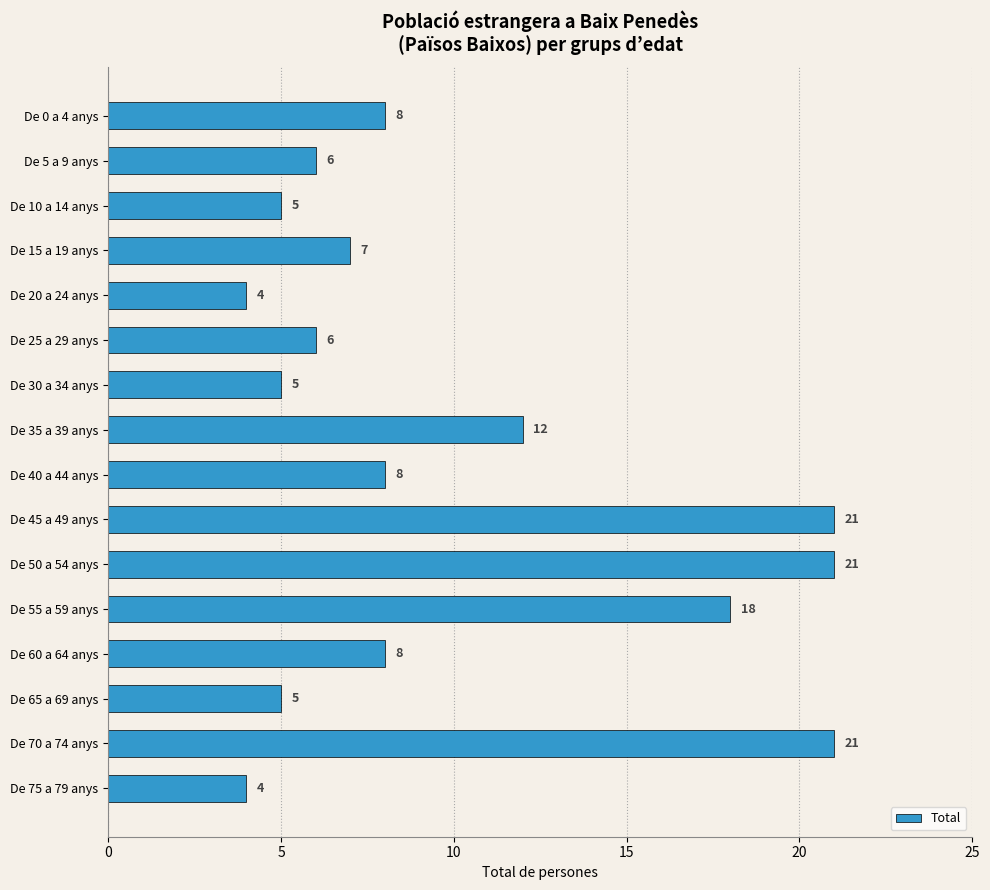

What is the ratio of the value at De 20 a 24 anys to the value at De 40 a 44 anys?

0.5